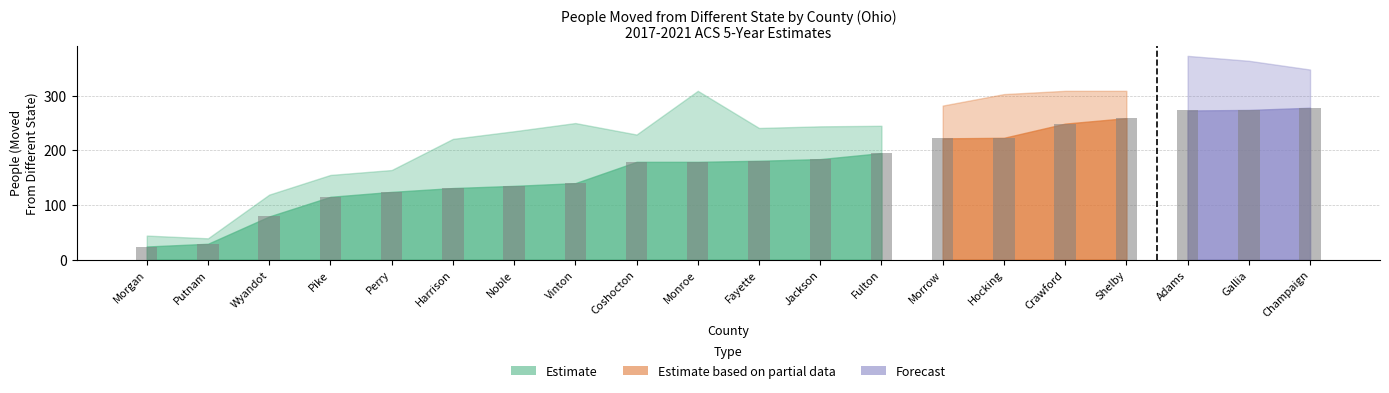

Does the chart contain any negative values?

No